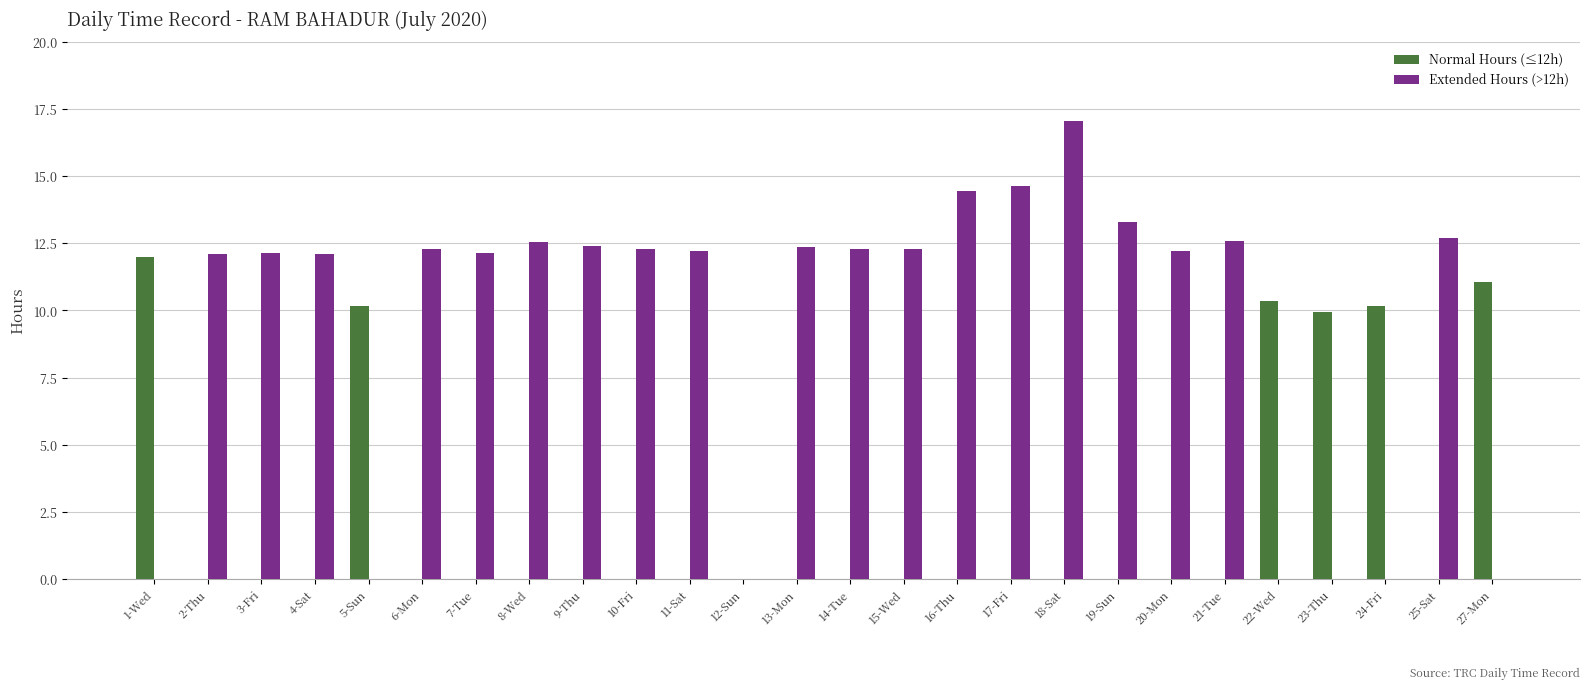

What are all the series names shown in the legend?

Normal Hours (≤12h), Extended Hours (>12h)